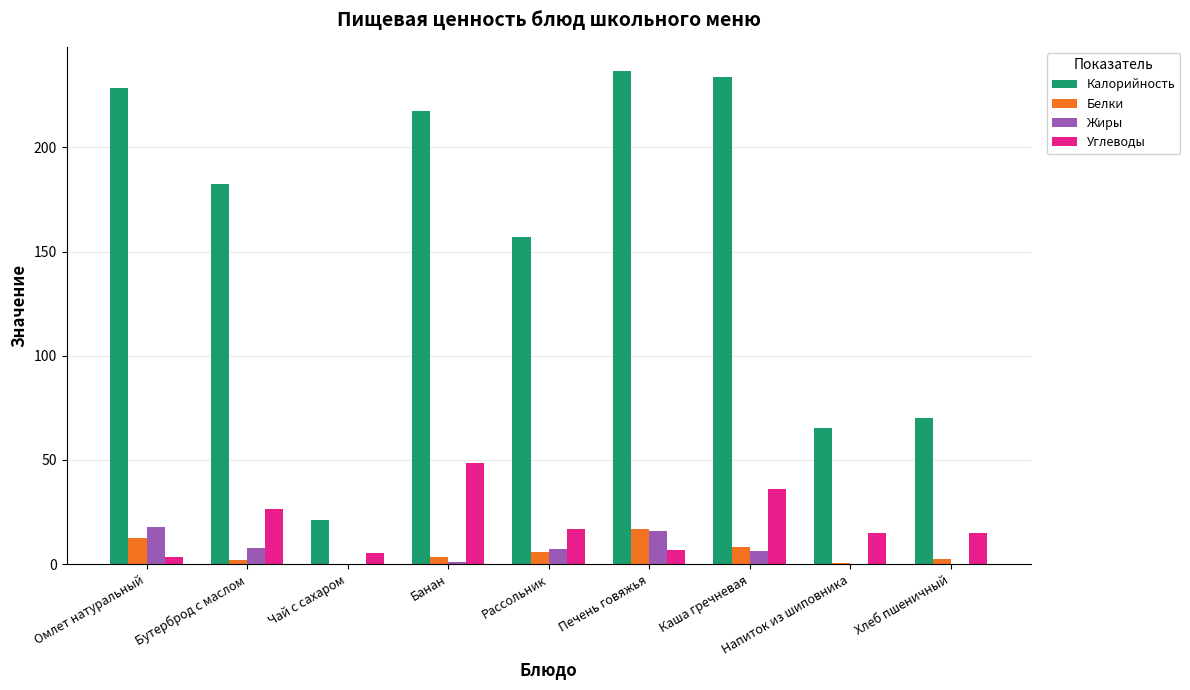

Read the Калорийность value at Рассольник.

156.9